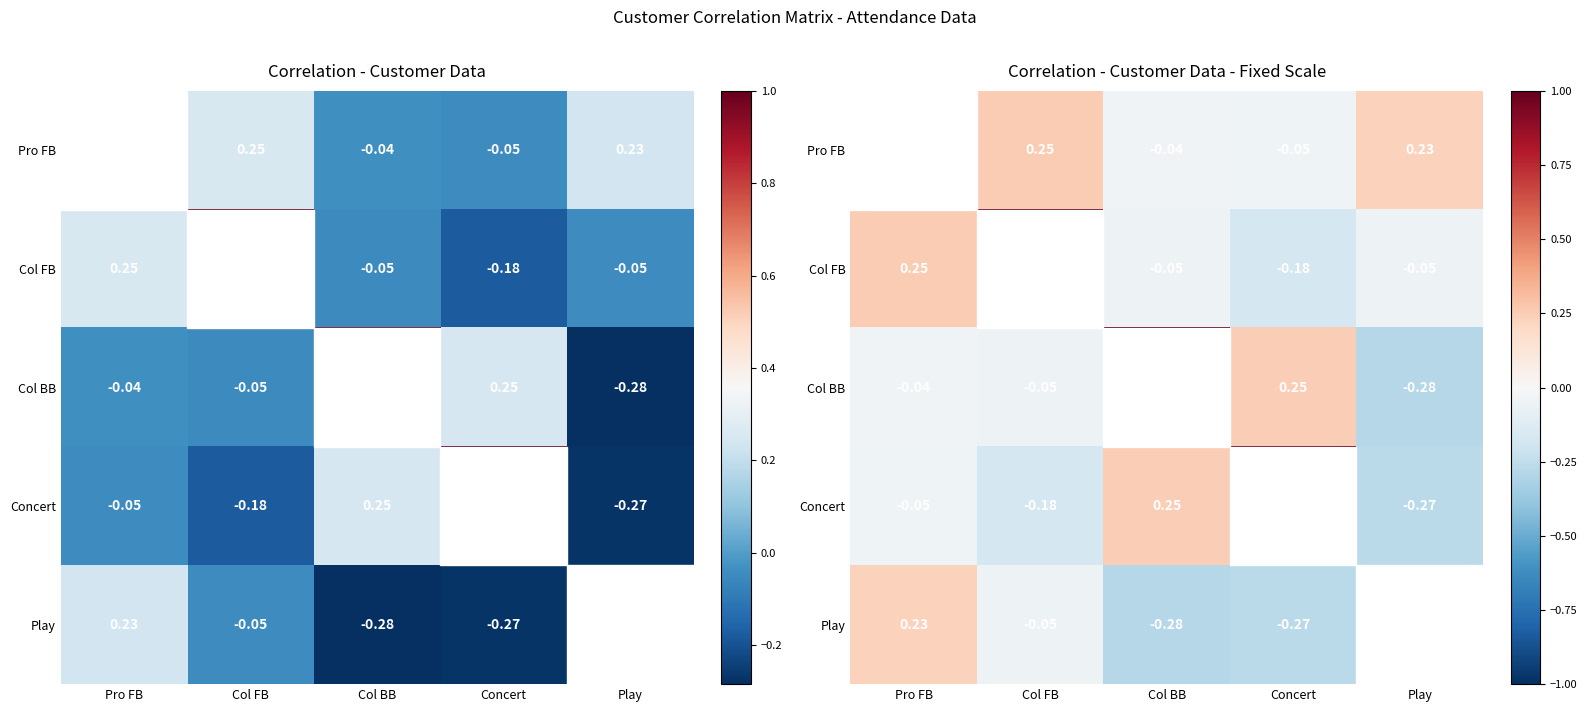

Is the value of Col FB at Play greater than the value of Concert at Col BB?

No